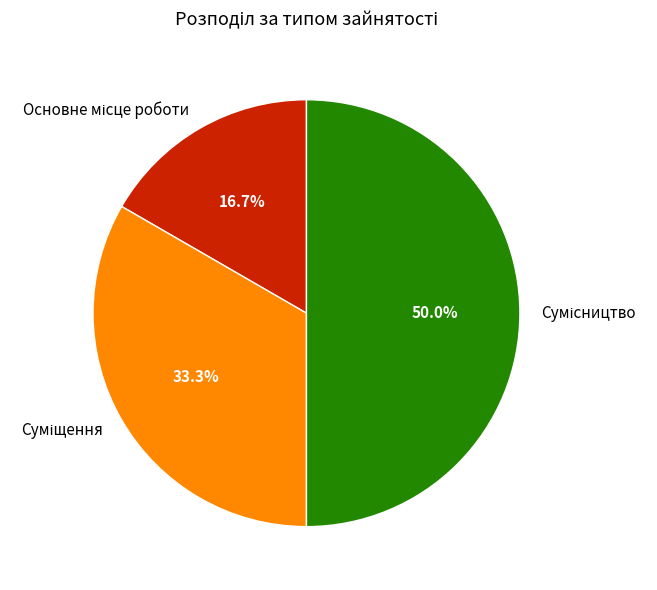

How many segments does this pie chart have?

3